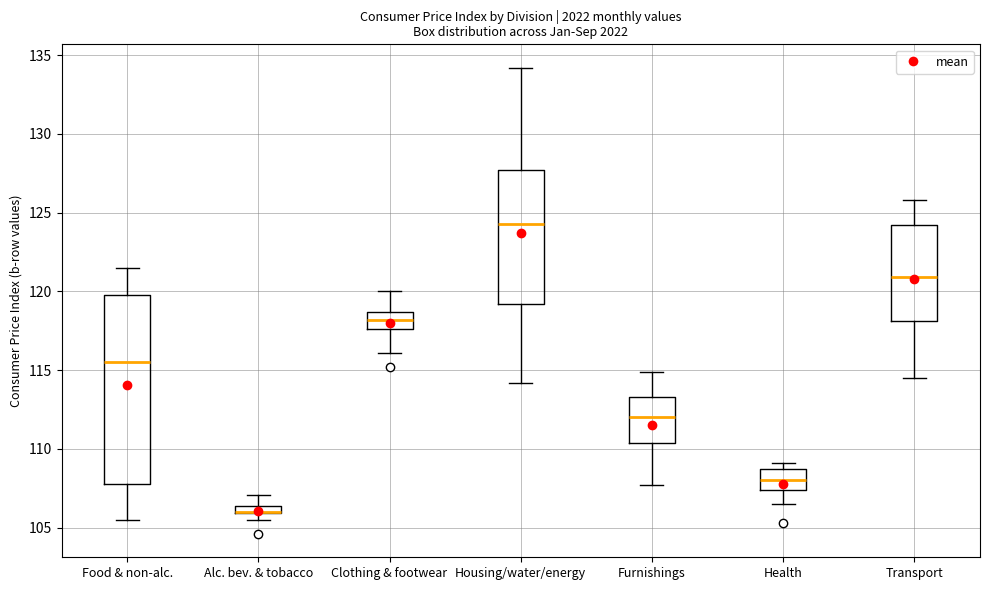

Where does the upper whisker of the box for Food & non-alc. end on the y-axis? The values are not printed on the chart, so give them approximately, as read against the axis.

121.5